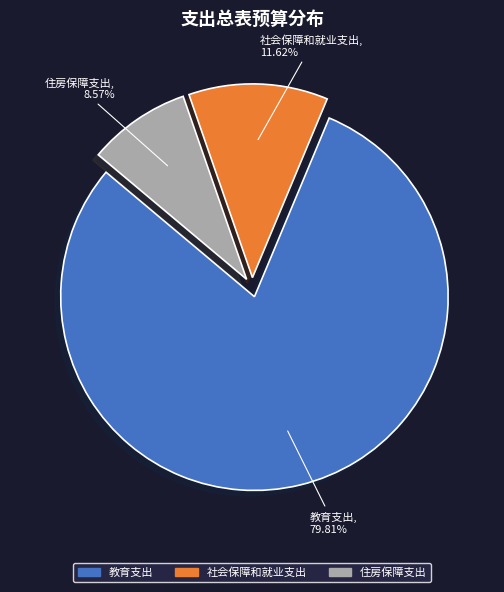

What is the largest slice in the pie chart?

教育支出